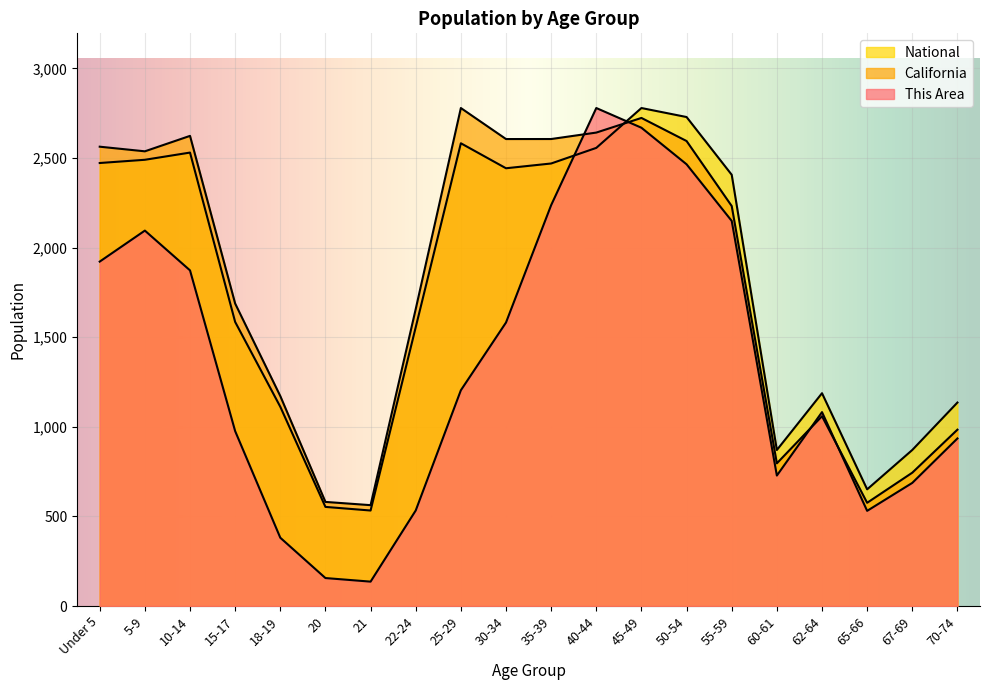

Does the chart display data point markers on the line(s)?

No